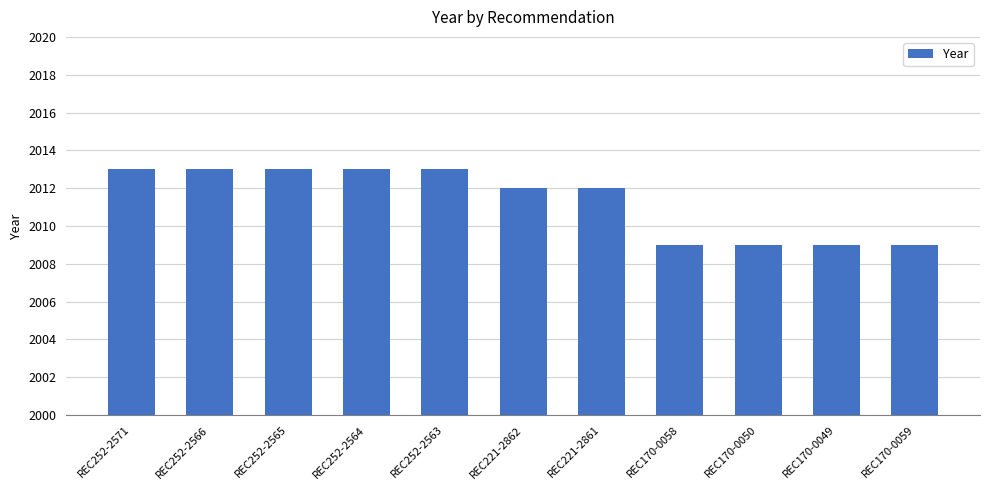

What is the ratio of the value at REC252-2566 to the value at REC170-0049?

1.0